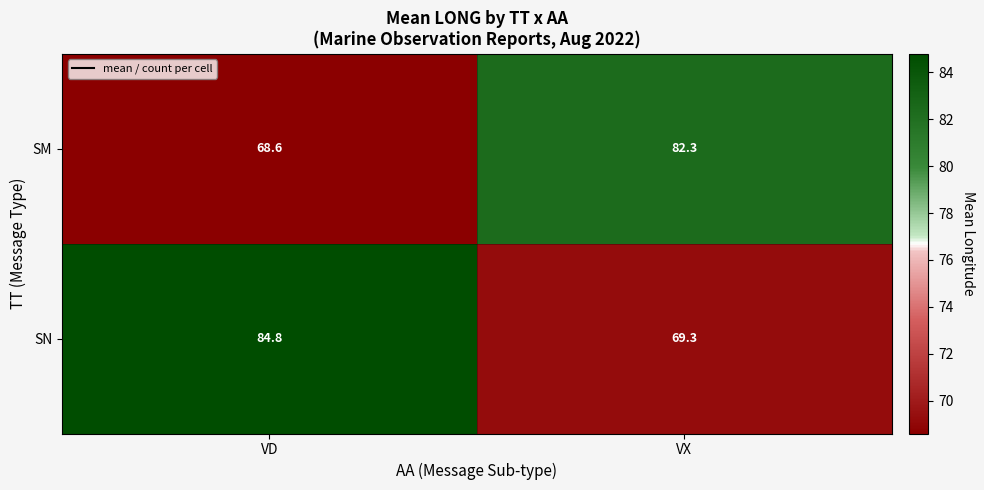

Reading left to right, what are all the values shown in this chart?

SM: VD=68.6	VX=82.3
SN: VD=84.8	VX=69.3